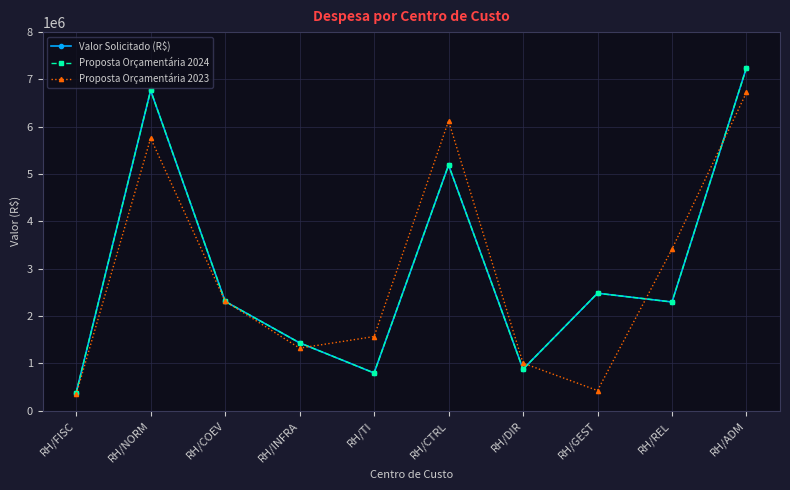

Does the chart have visible grid lines?

Yes